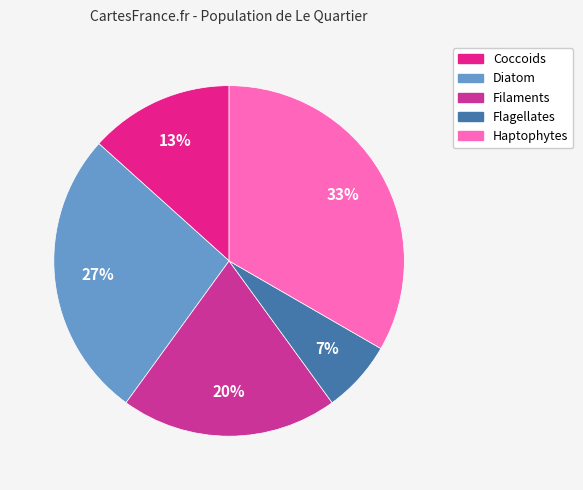

The Flagellates slice represents 7% of the pie. True or false?

True